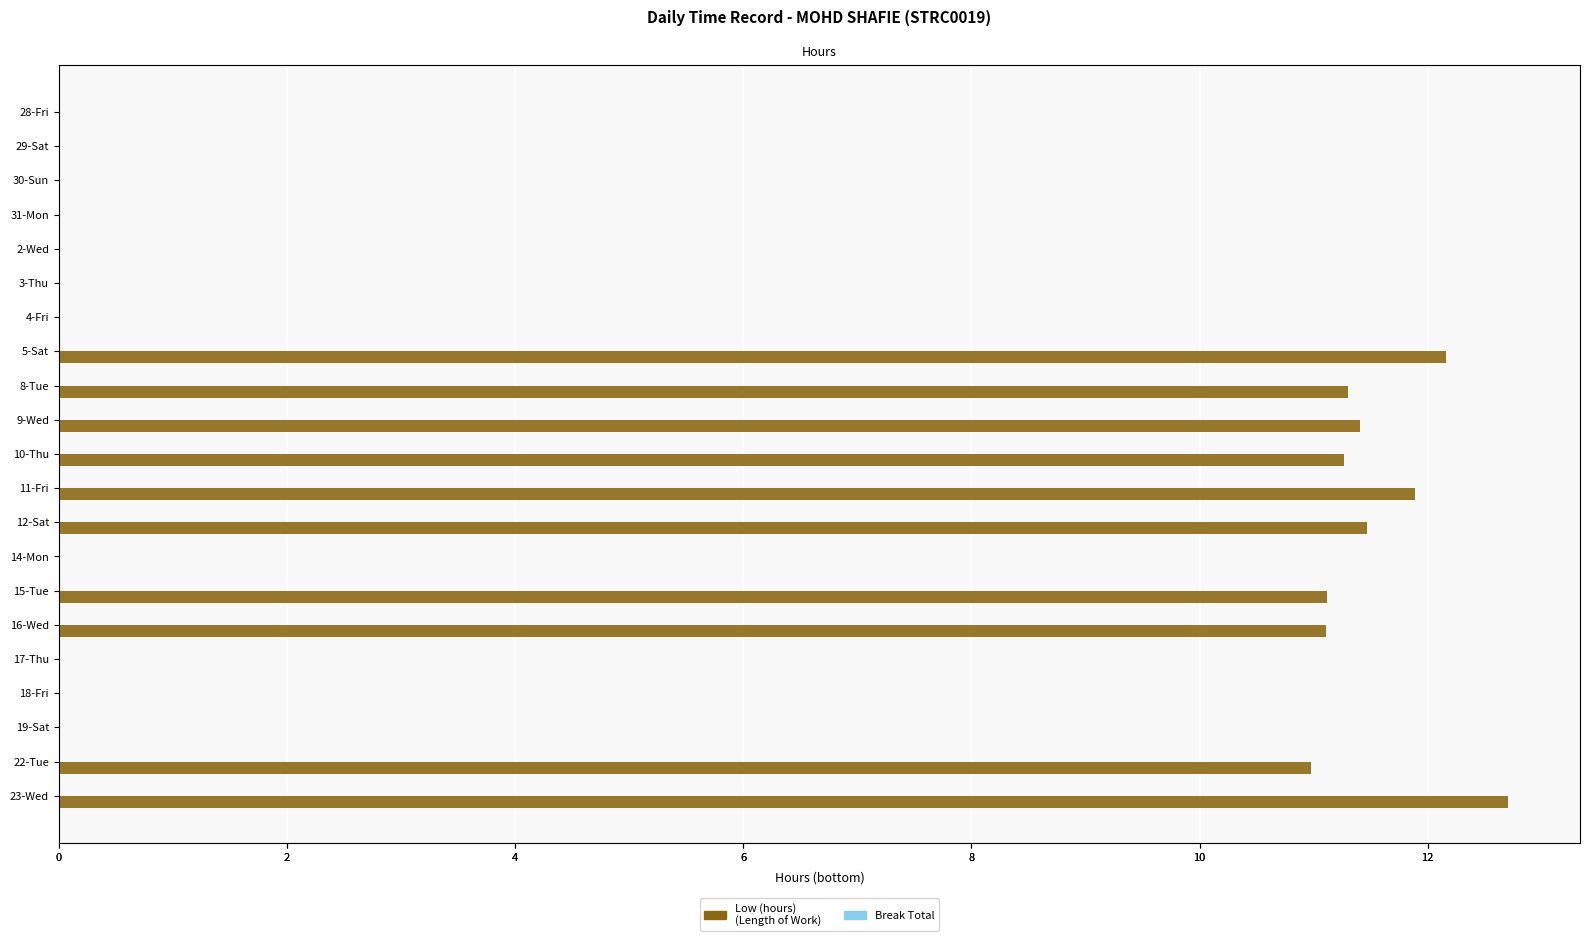

How many values in Low (hours) are above zero?

10